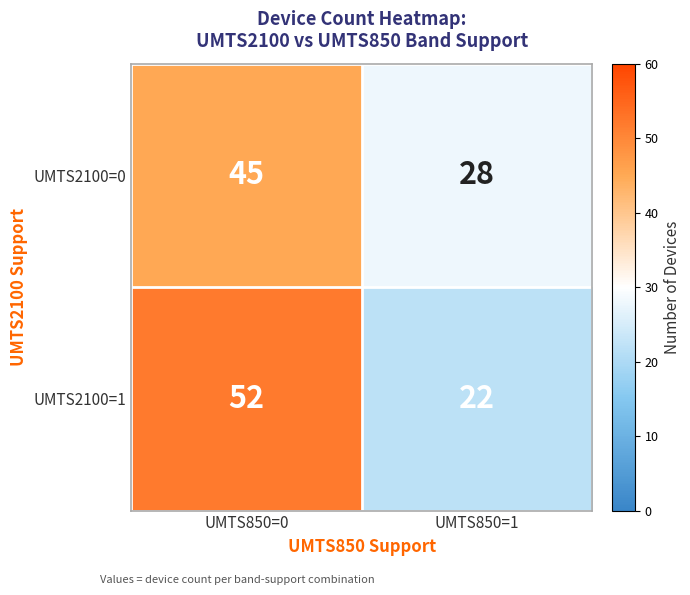

Which series has the widest spread of values?

UMTS2100=1